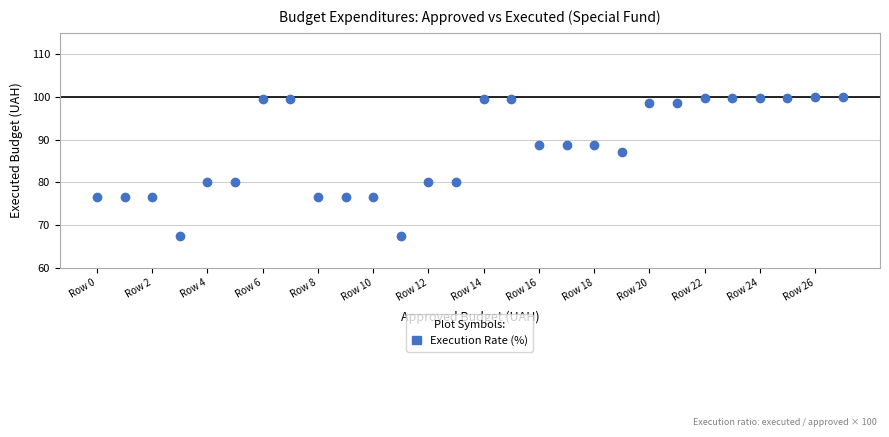

What is the range of Y values (max minus min)?

32.4